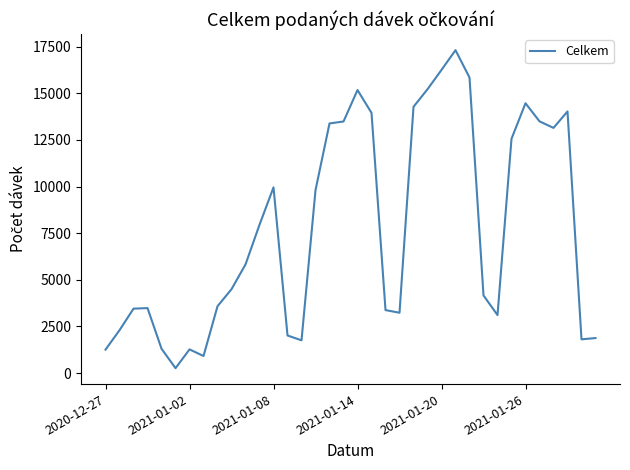

What is the difference between the maximum and minimum values?

17058